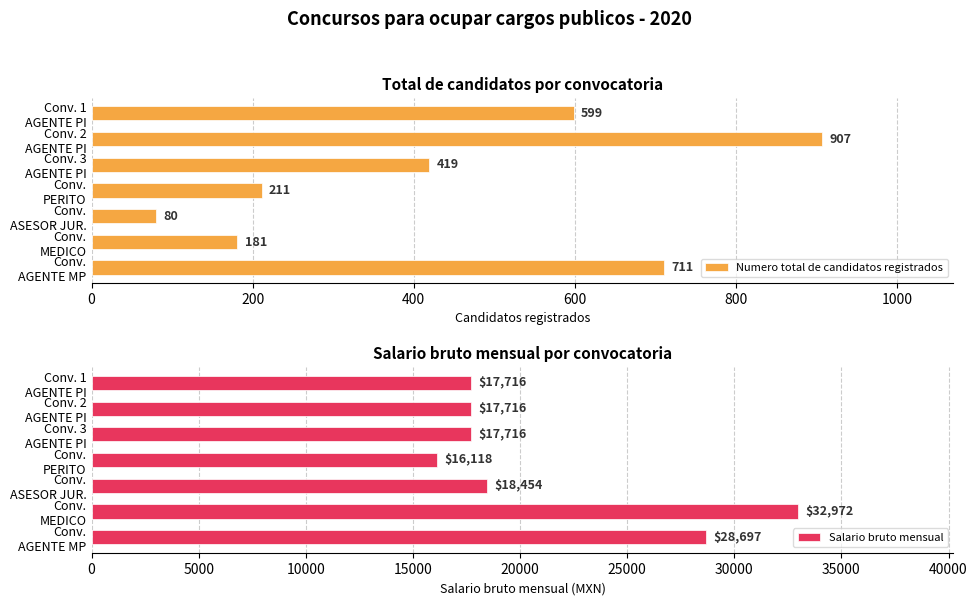

Which series has the largest range (max minus min)?

Salario bruto mensual